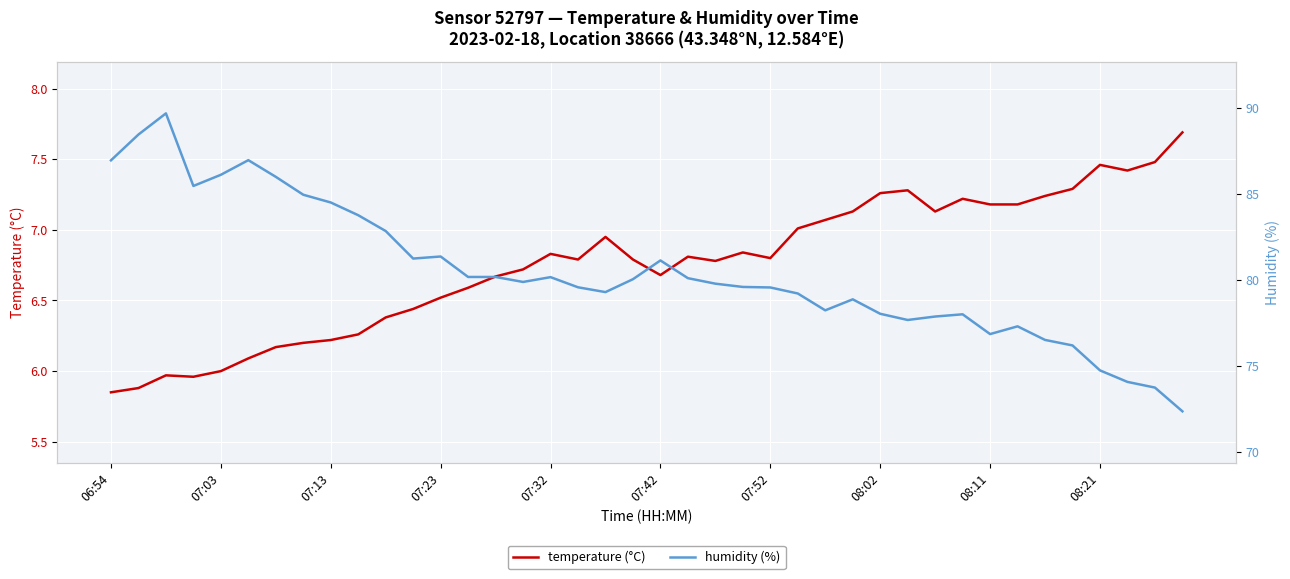

Is the value of temperature at 36 greater than the value of humidity at 33?

No